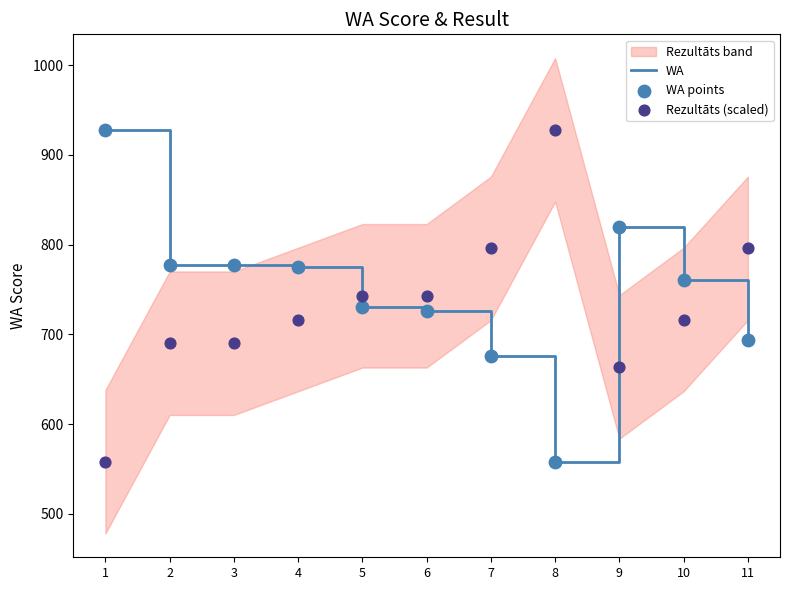

Which series contains the lowest Y value?

WA